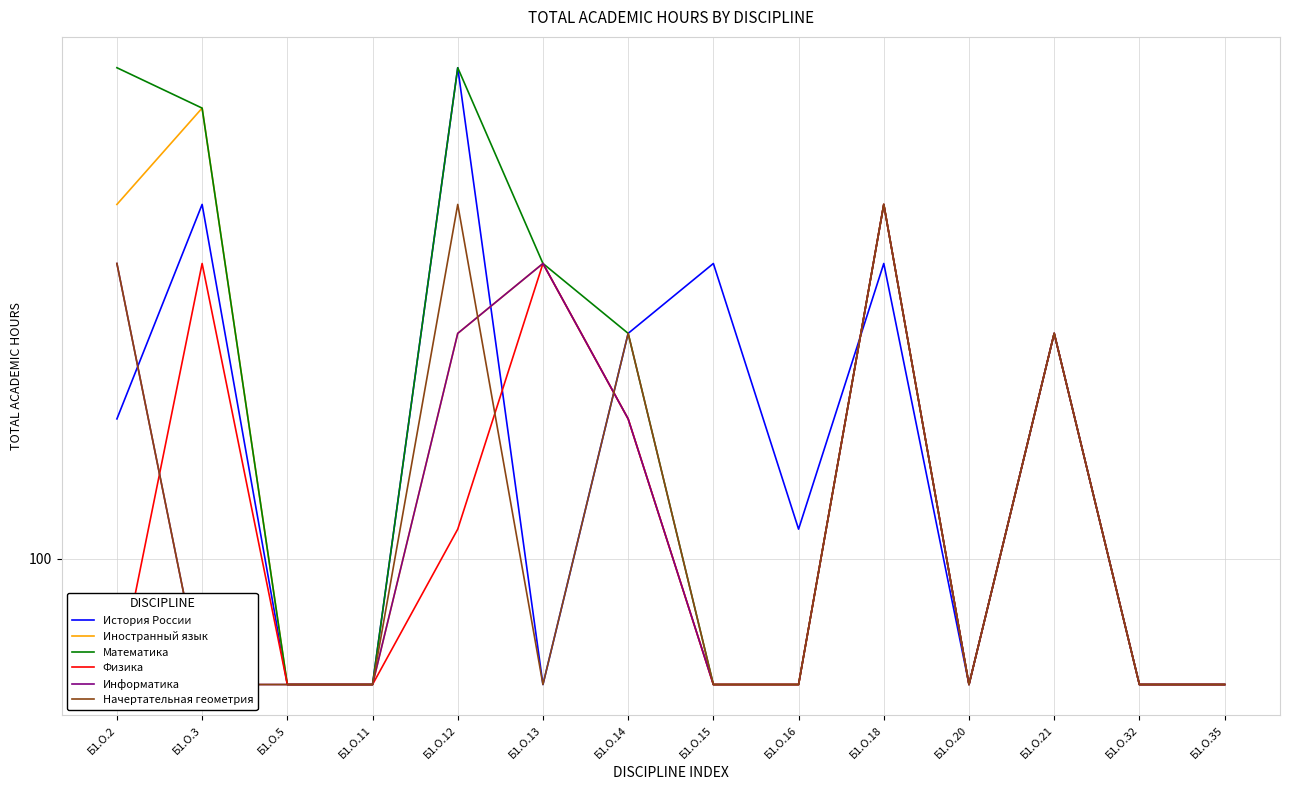

Where do Физика and Информатика first cross each other?

Б1.О.2 and Б1.О.3